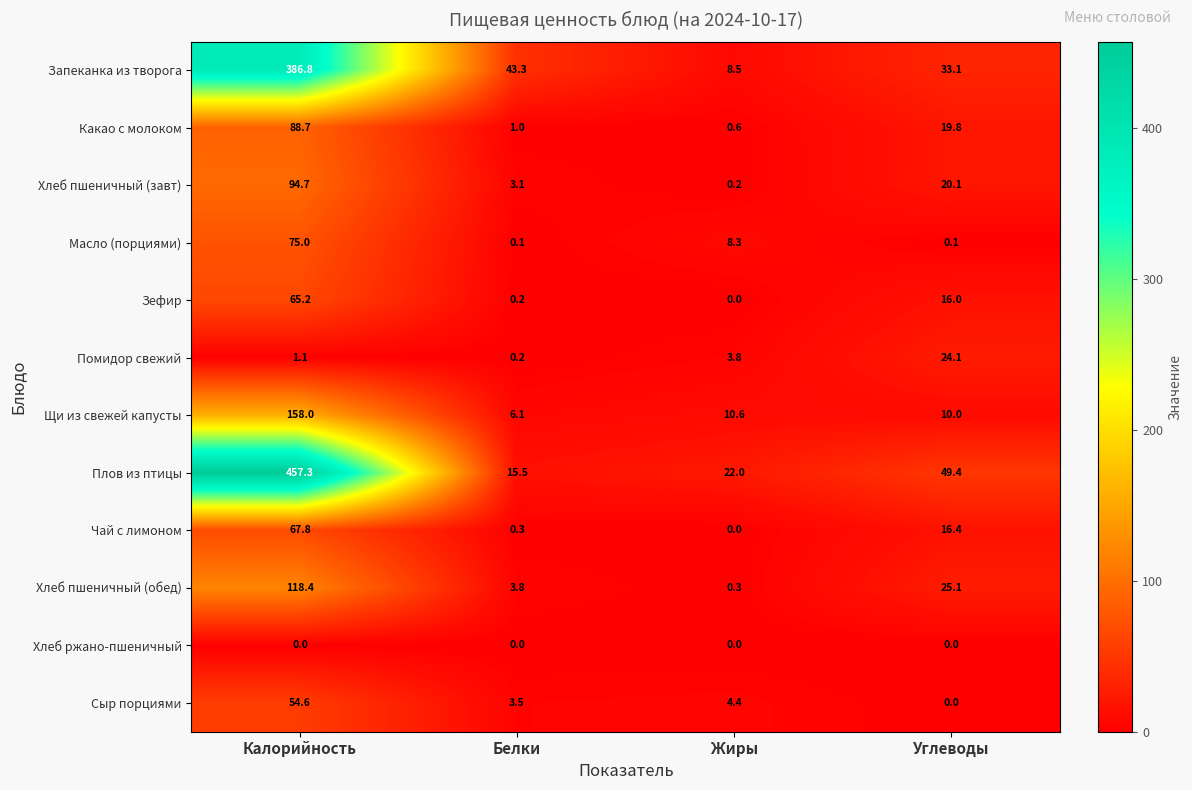

What value does the Зефир series have at Углеводы?

16.0